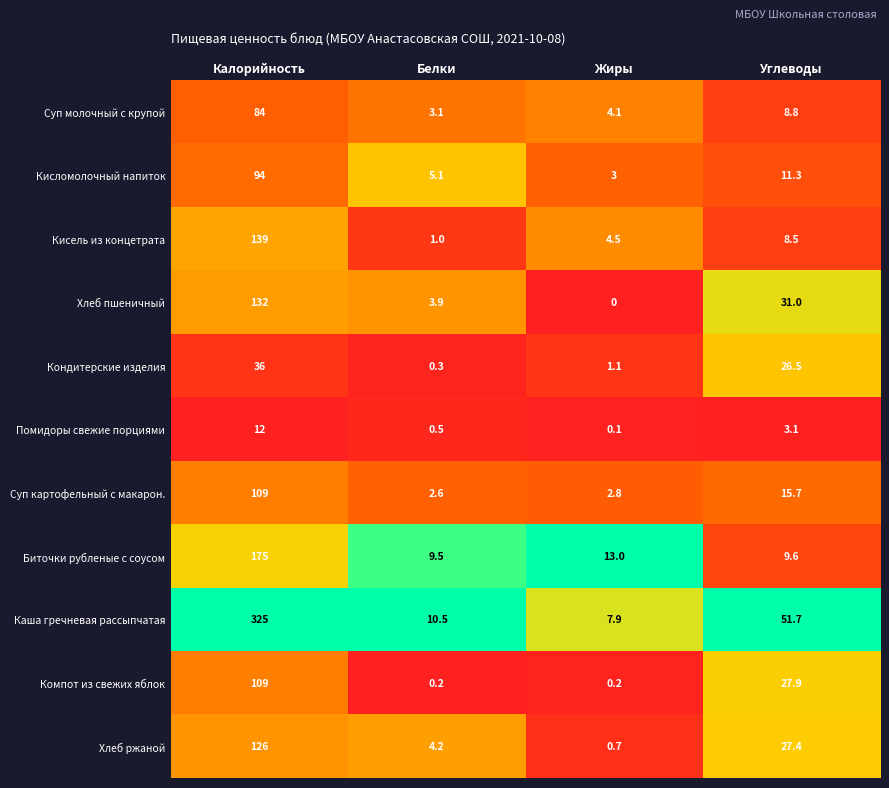

Rank the categories by Каша гречневая рассыпчатая value from highest to lowest.

Калорийность, Углеводы, Белки, Жиры